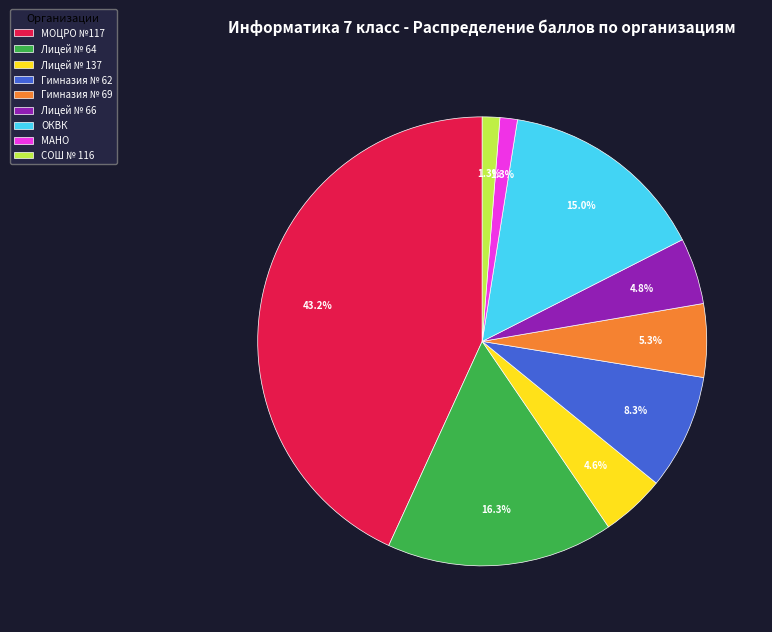

Is there a majority slice in this chart?

No